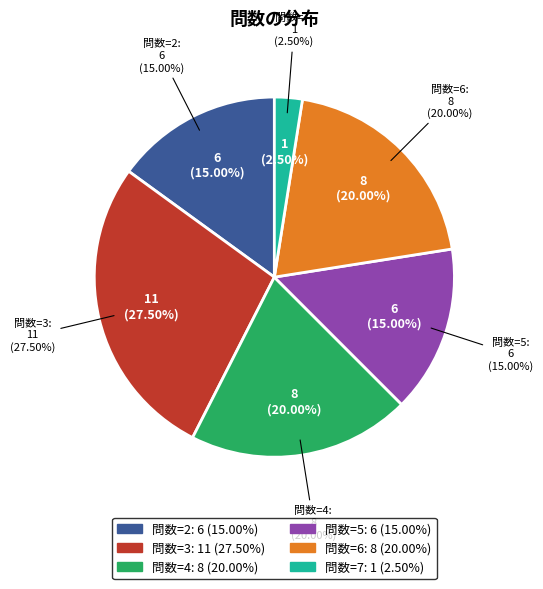

Is the sum of 4 and 33 greater than half?

No